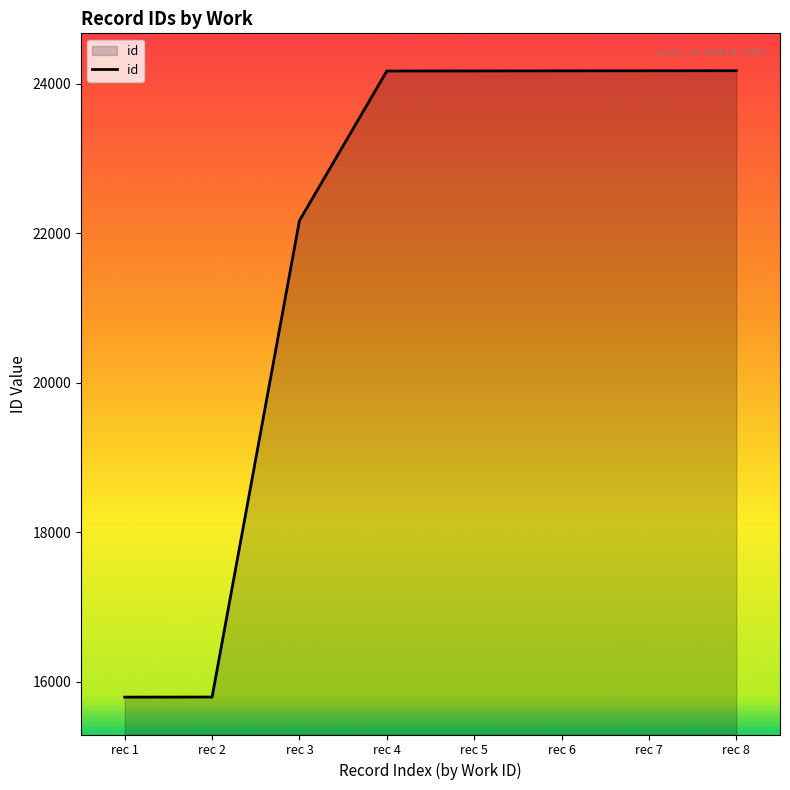

Count the number of data series in this chart.

1